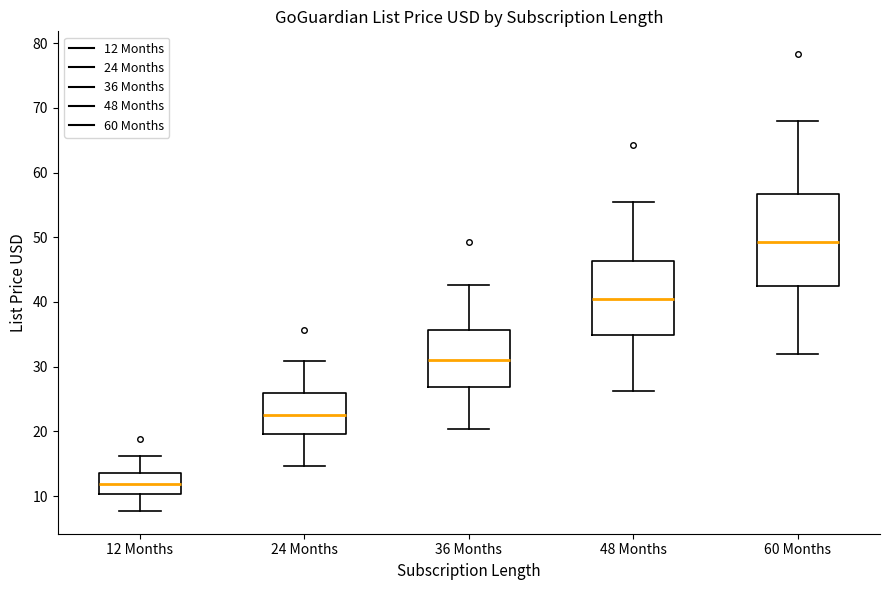

Which box has the lowest median line?

12 Months